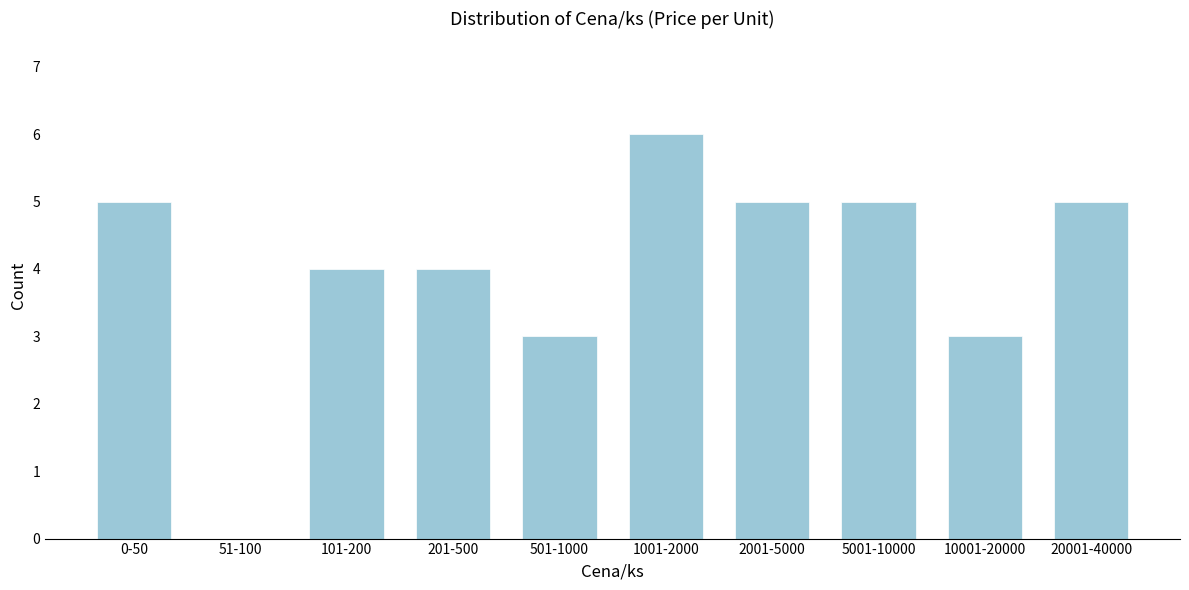

Reading left to right, list all the values displayed in this chart.

0-50=5	51-100=0	101-200=4	201-500=4	501-1000=3	1001-2000=6	2001-5000=5	5001-10000=5	10001-20000=3	20001-40000=5